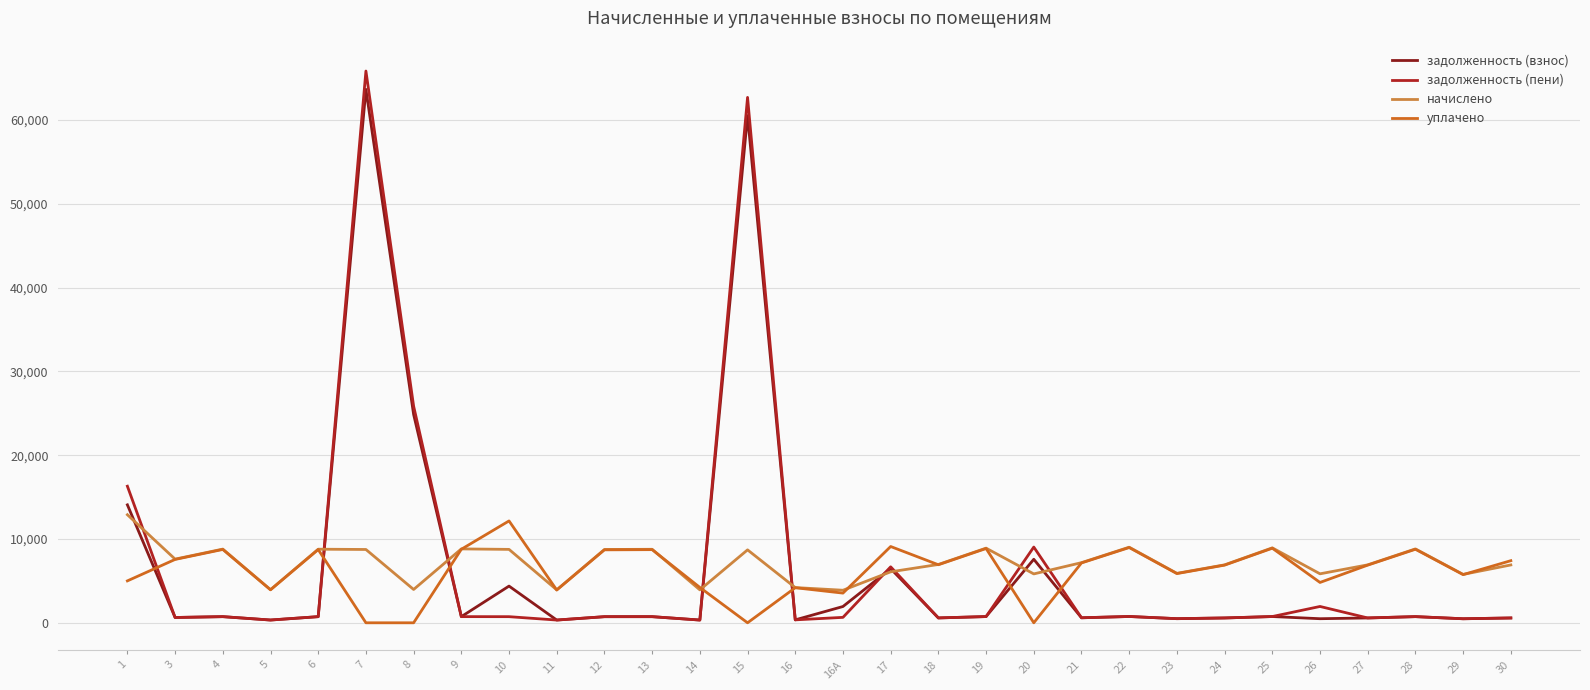

Where do задолженность (пени) and уплачено first cross each other?

1 and 3